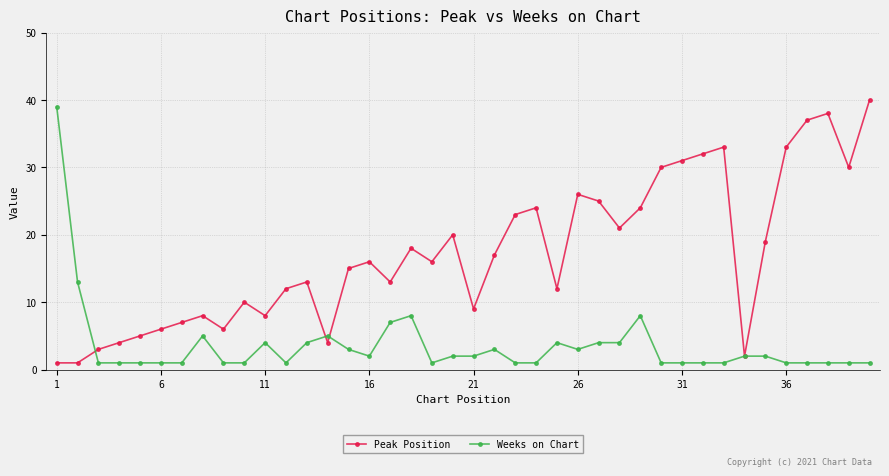

True or false: Weeks on Chart and Peak Position intersect in this chart.

True